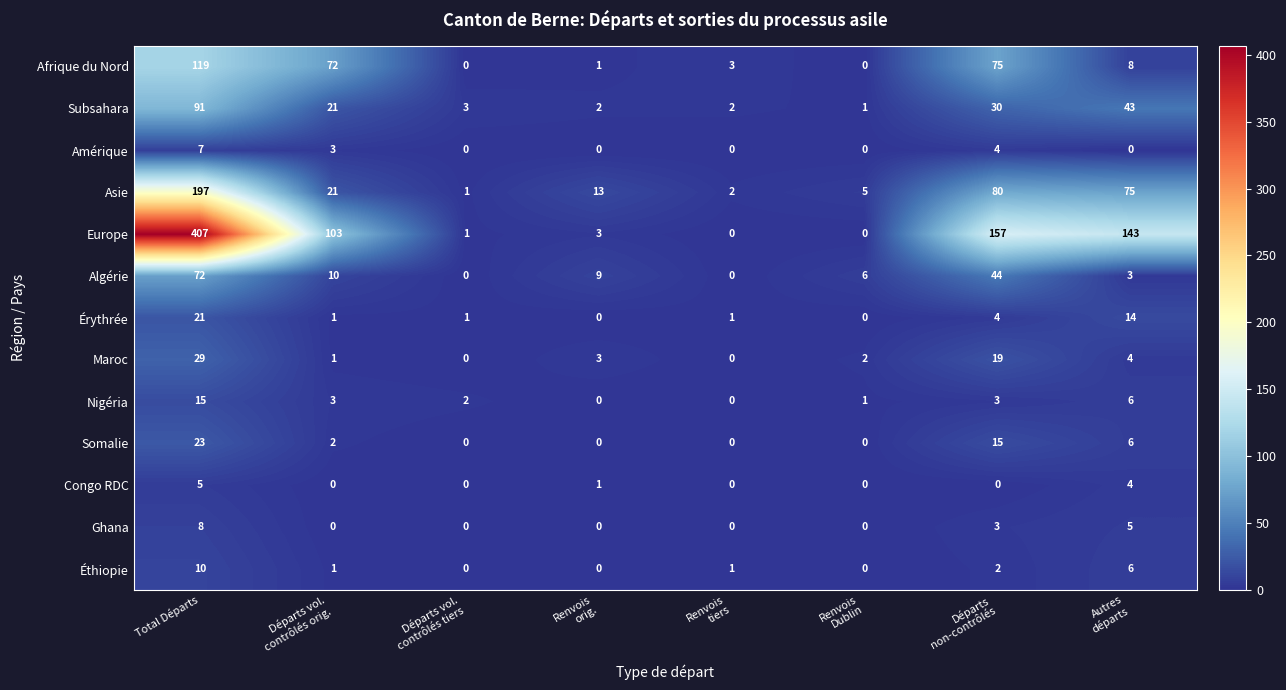

How many values in Amérique are above zero?

3